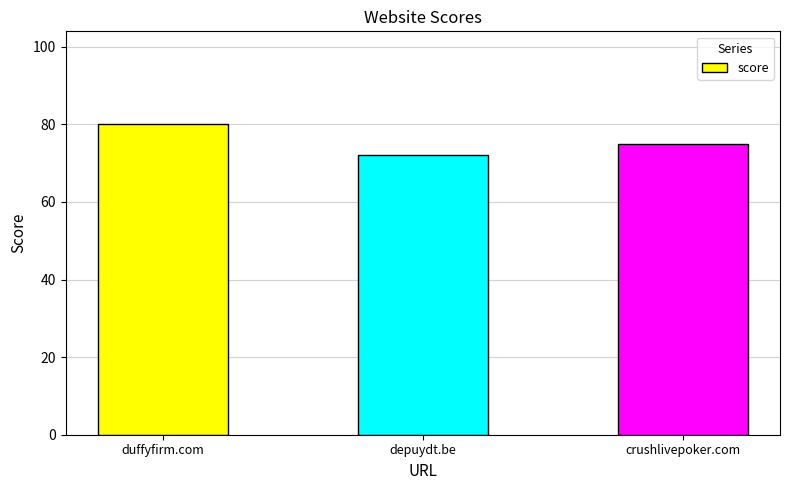

Rank the categories by value from lowest to highest.

depuydt.be, crushlivepoker.com, duffyfirm.com